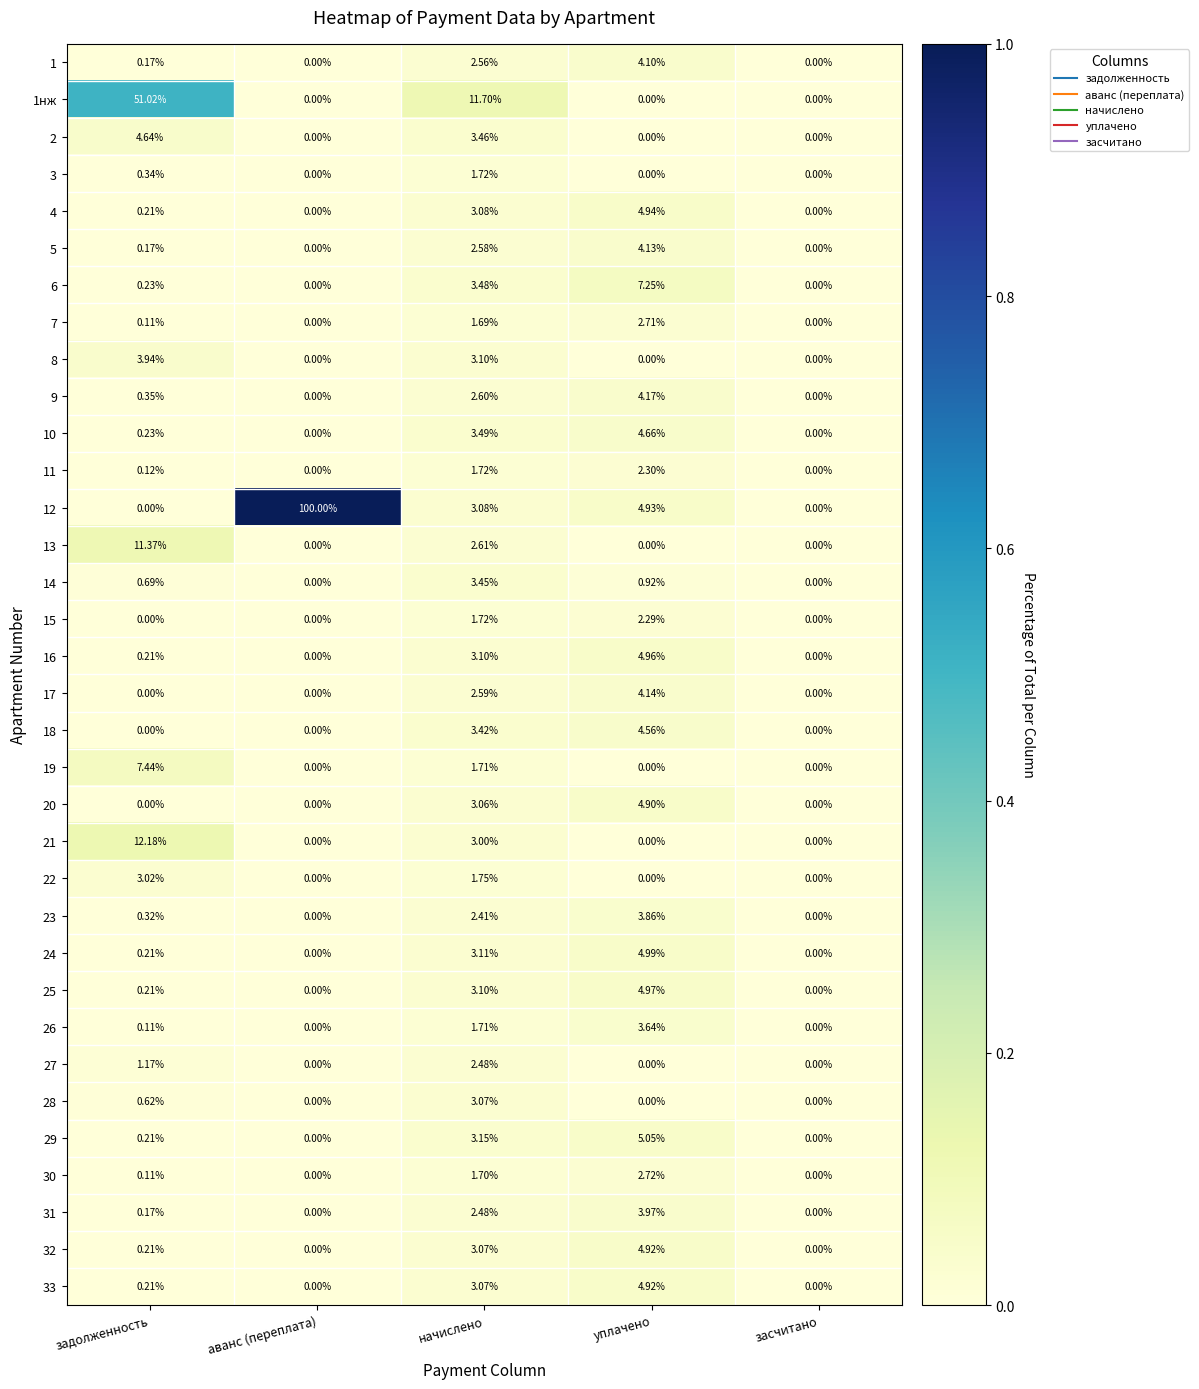

Is the value of 33 at задолженность greater than the value of 29 at засчитано?

Yes